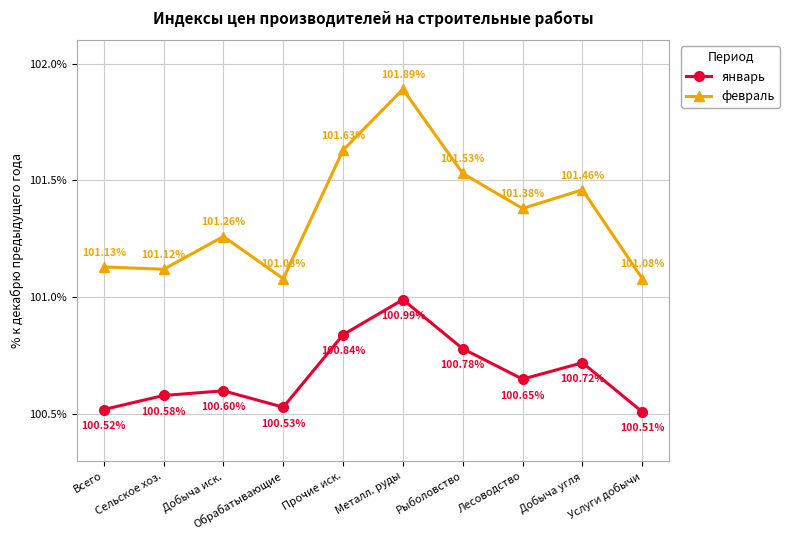

The февраль series shows 101.5 at Добыча угля. True or false?

True